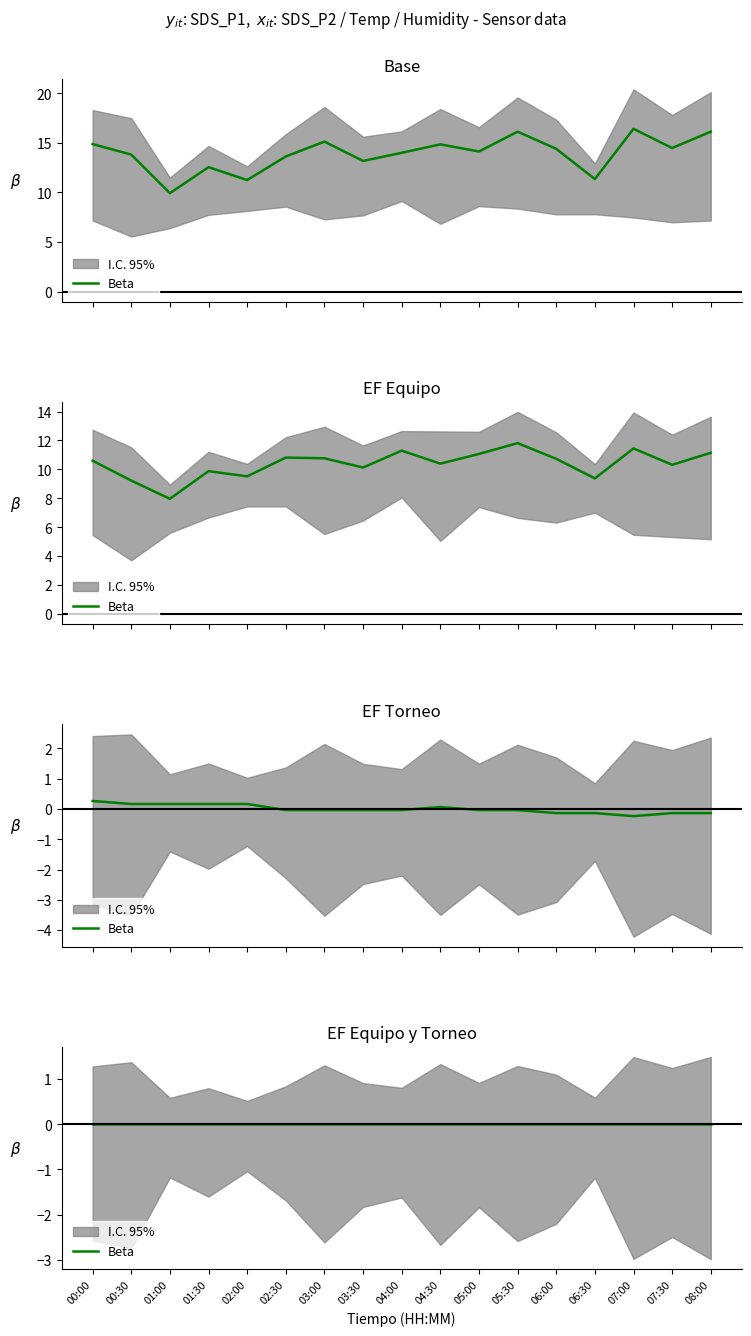

What position from the right is 04:00?

9